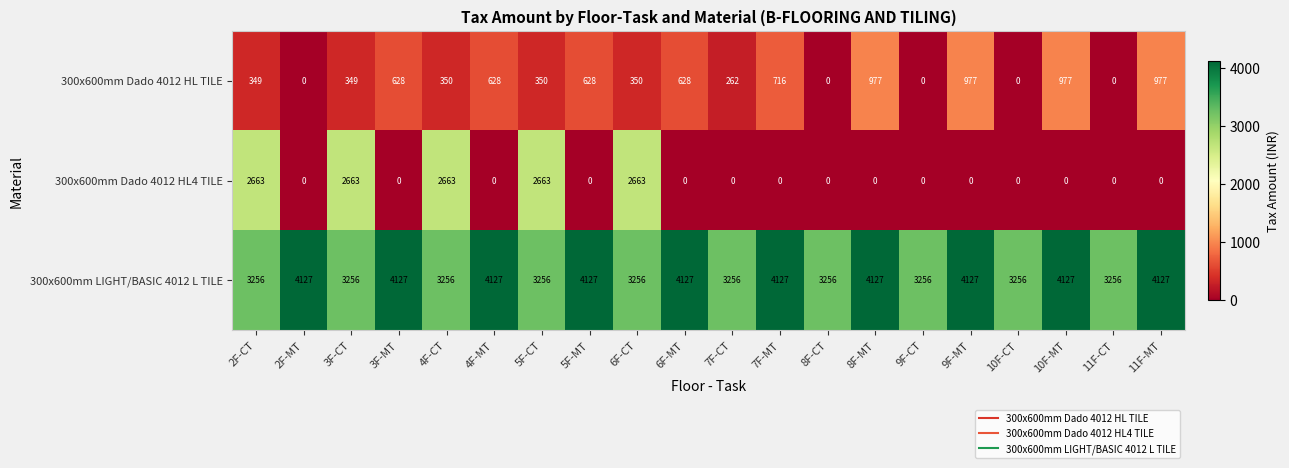

What is the difference between the maximum and minimum values in the 300x600mm LIGHT/BASIC 4012 L TILE series?

871